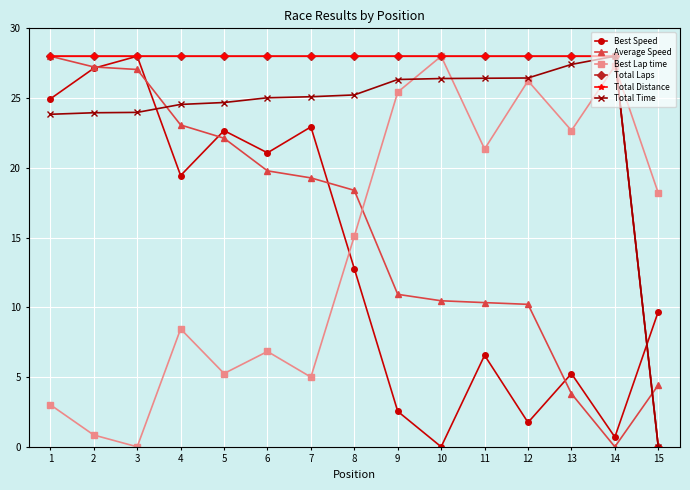

Does the chart have visible grid lines?

Yes